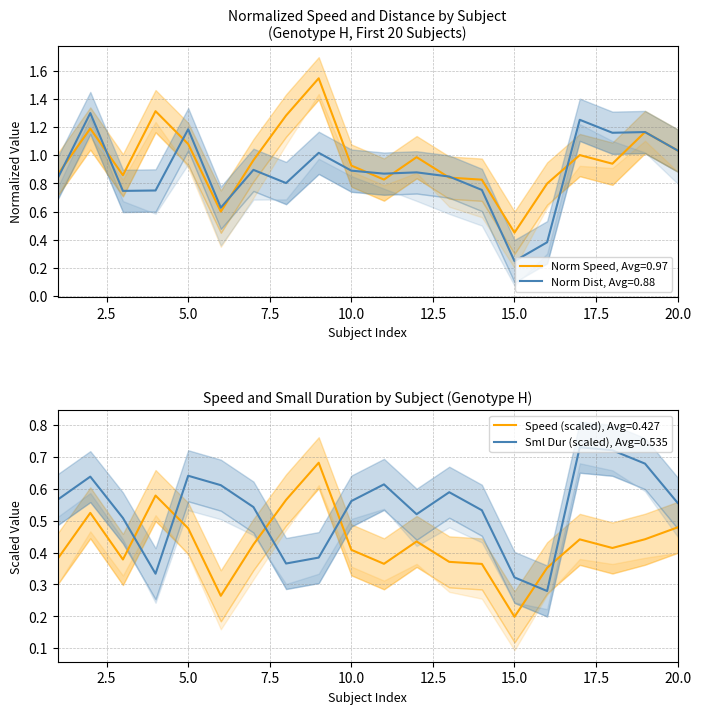

Which series has the largest total across all categories?

norm_speed_H